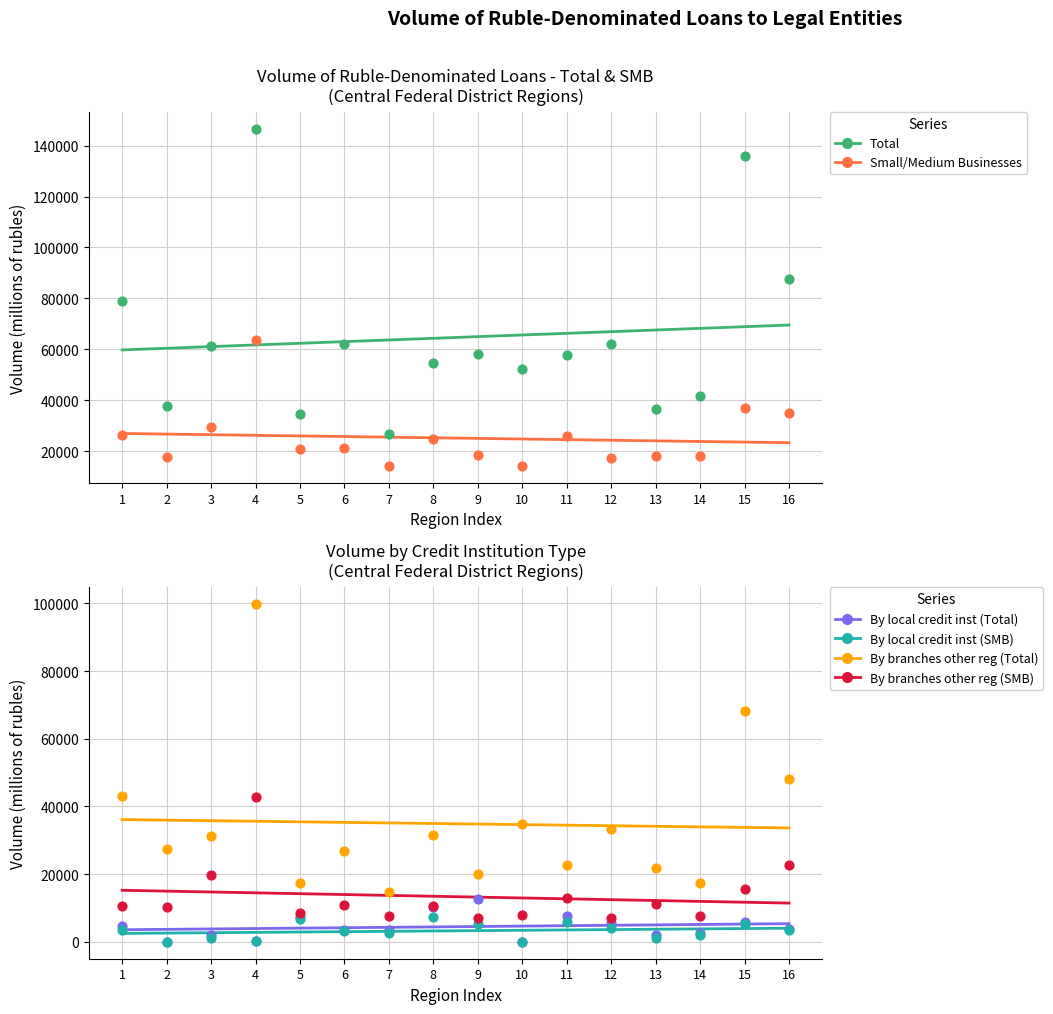

At which category is the sum across all series the highest?

4